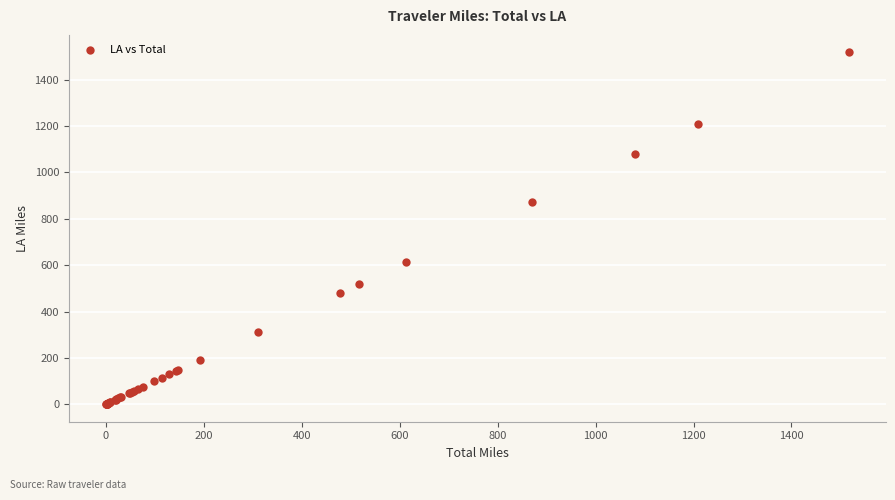

What Y value in the scatter plot is closest to 758?

870.2